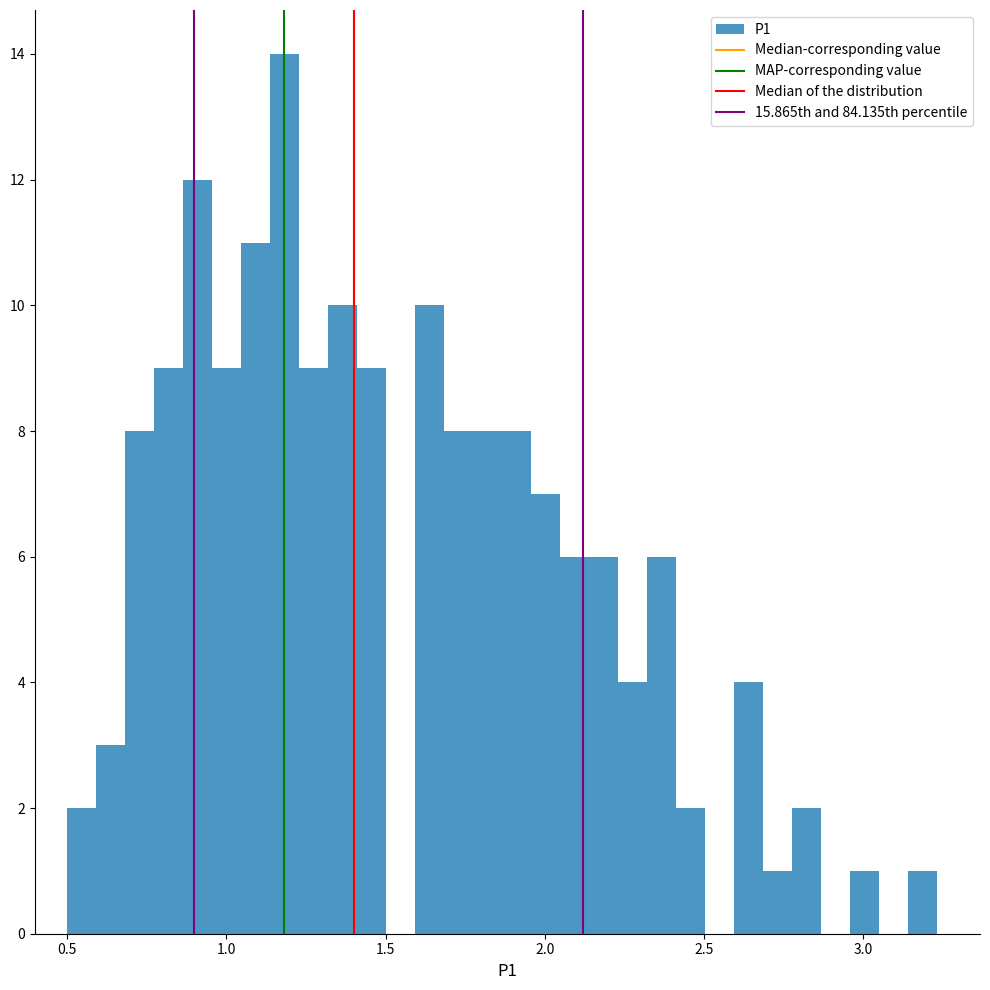

Around what value on the x-axis is the tallest bar? Give the approximate position of its centre, as read against the axis.

1.20